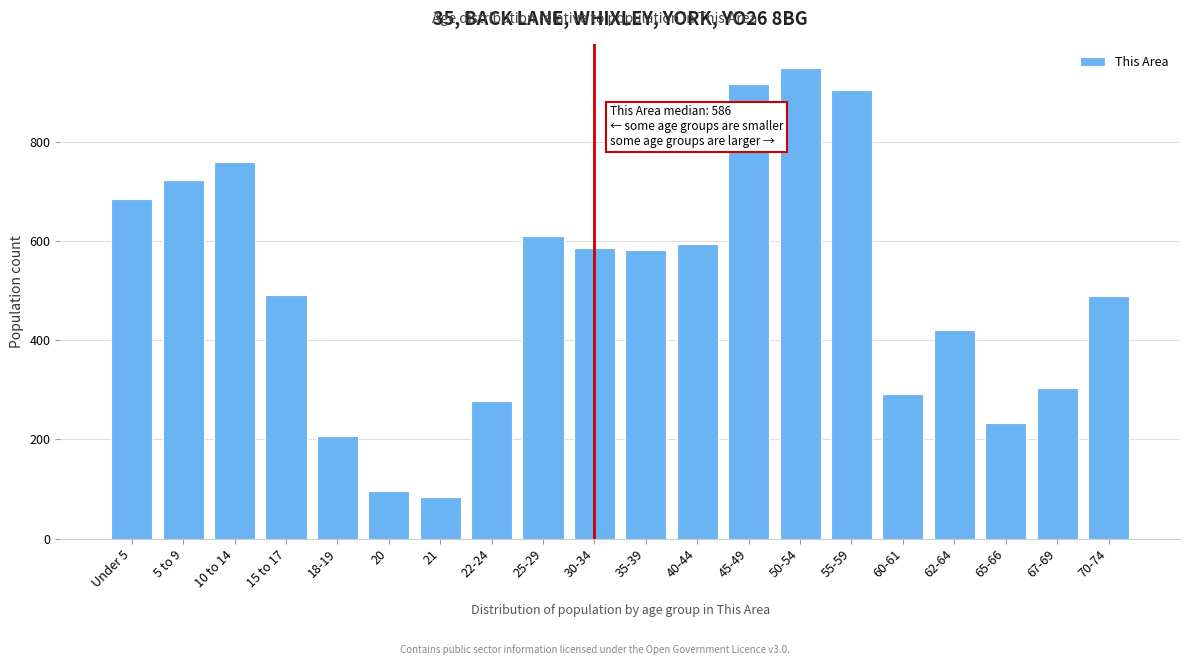

Read the value at 10 to 14.

760